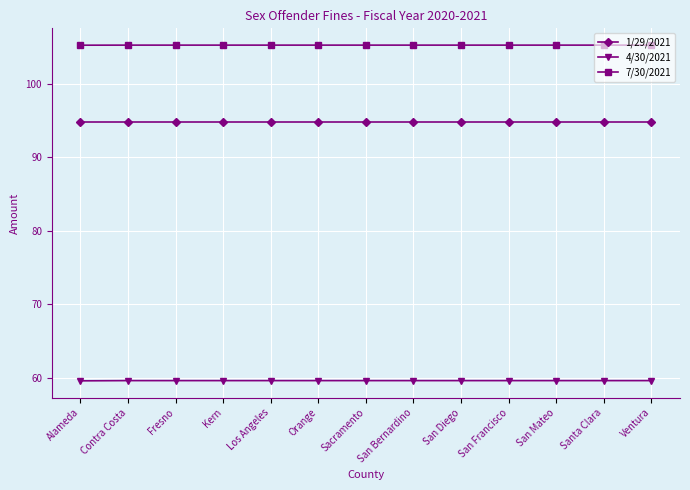

True or false: 7/30/2021 has a value of 105.3 at Orange.

True